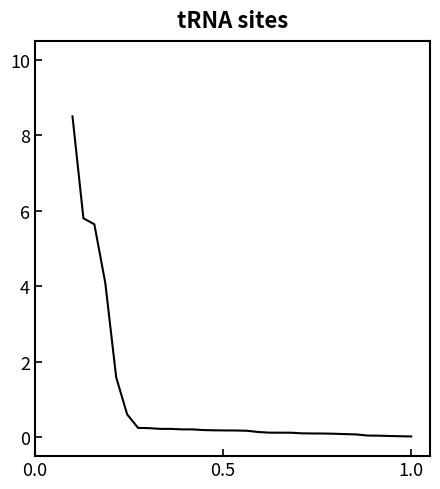

How many lines are shown in the chart?

1